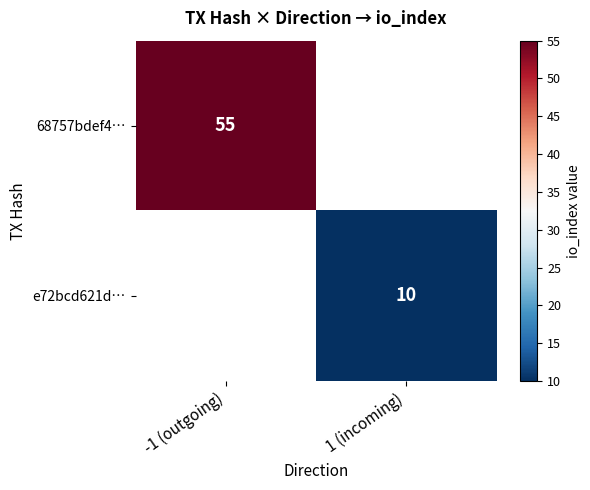

The value of e72bcd621d… at 1 (incoming) is 10. True or false?

True